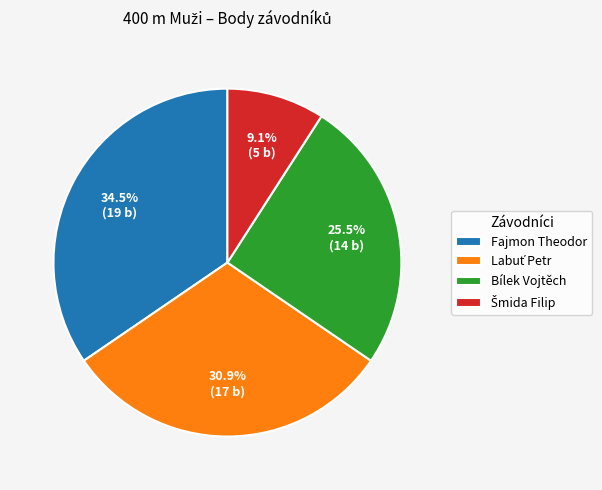

Is there a majority slice in this chart?

No